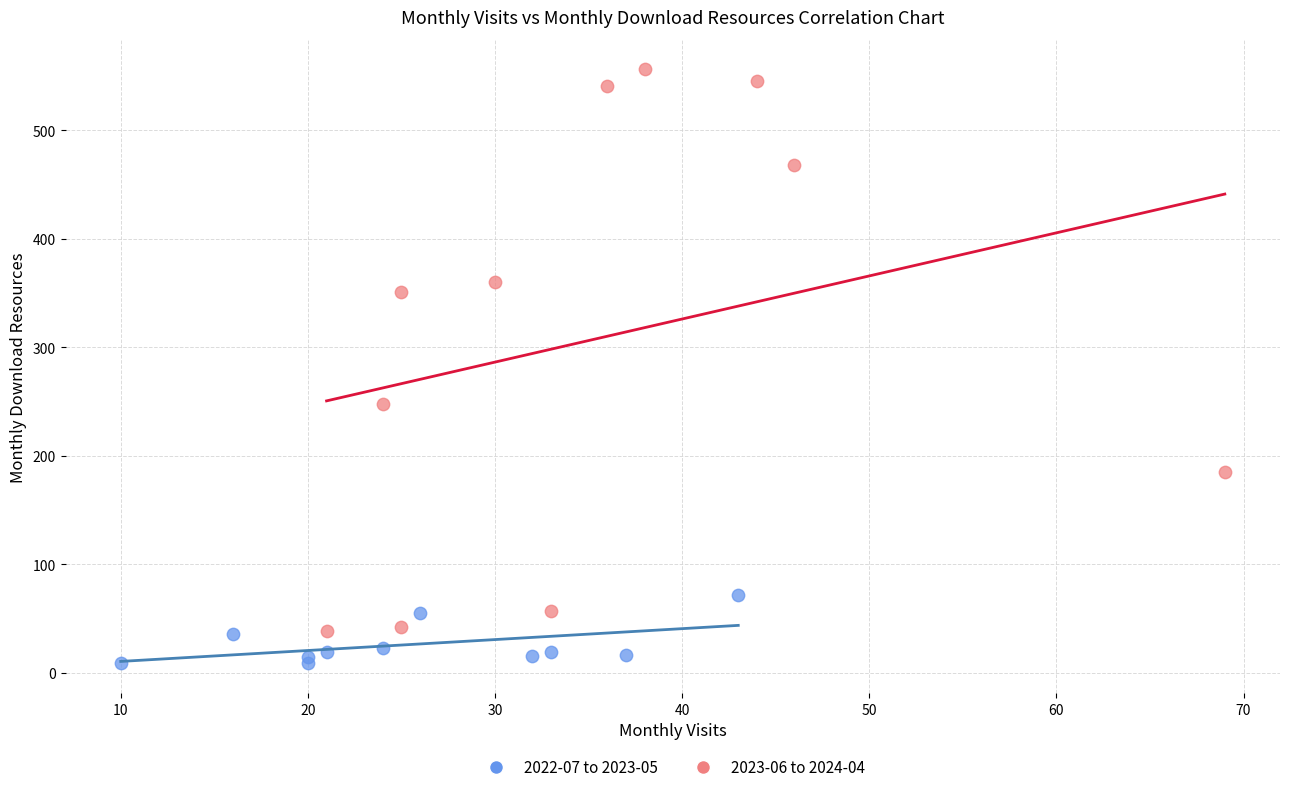

Which series reaches the minimum Y coordinate?

2022-07 to 2023-05